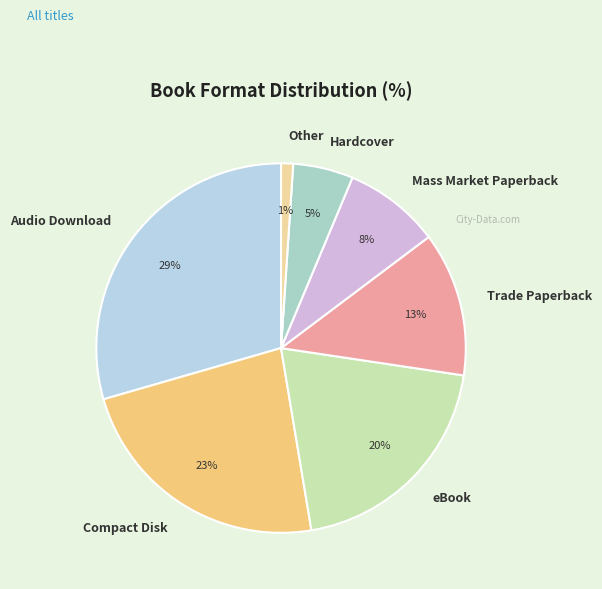

Is there any slice that represents more than half of the pie?

No